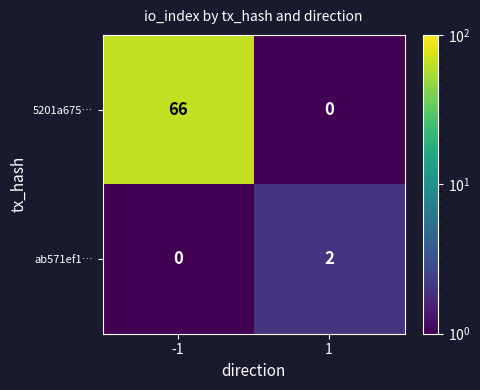

Rank the series at -1 from highest to lowest value.

5201a675…, ab571ef1…